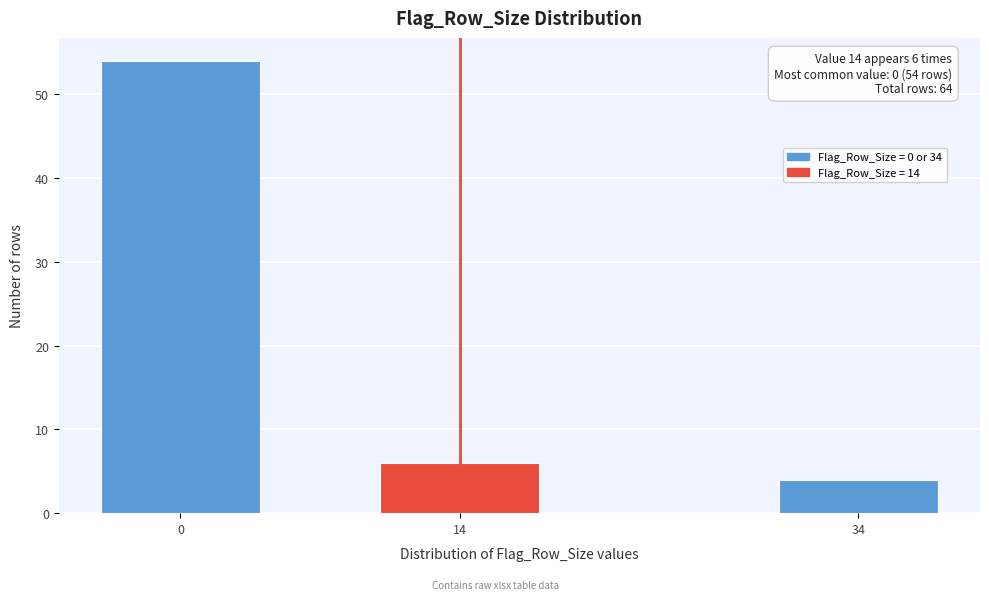

Reading left to right, list all the values displayed in this chart.

0=54	14=6	34=4